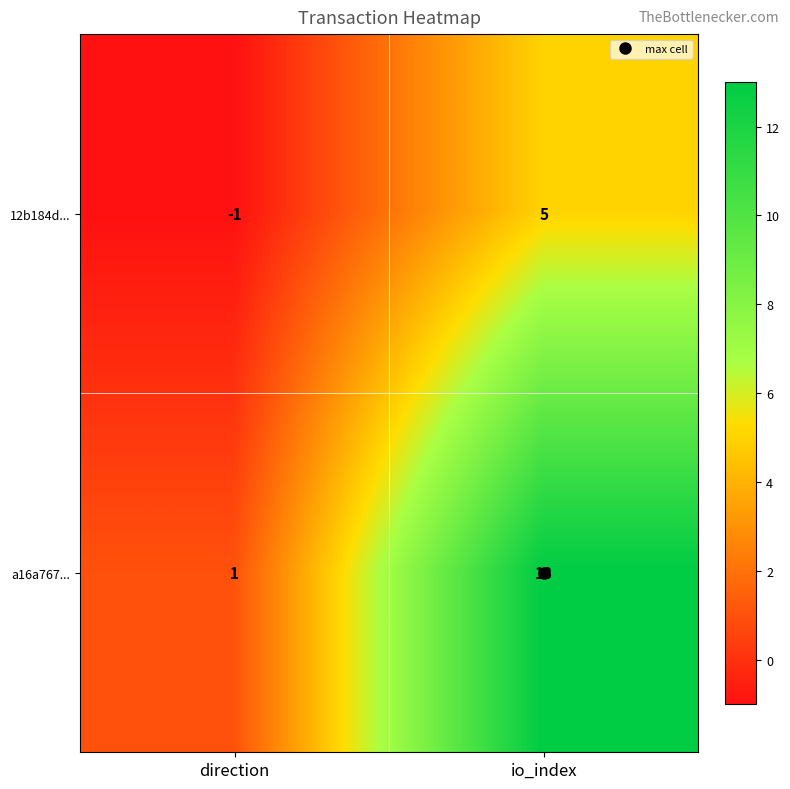

List the series in order of their overall mean, lowest first.

12b184d..., a16a767...